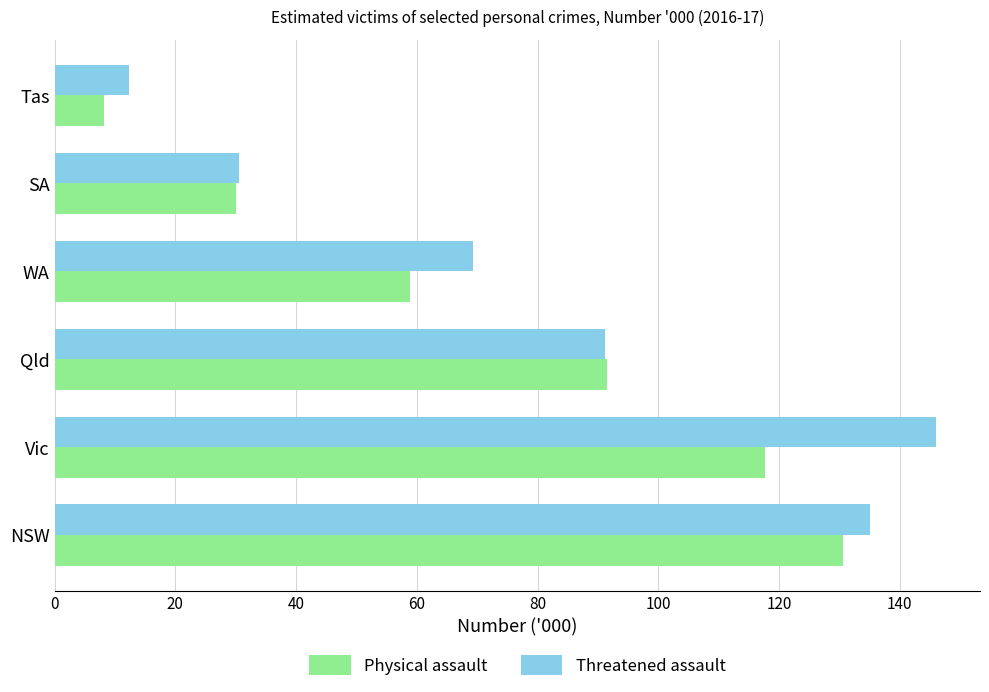

Where is Physical assault nearest to the value 69?

WA